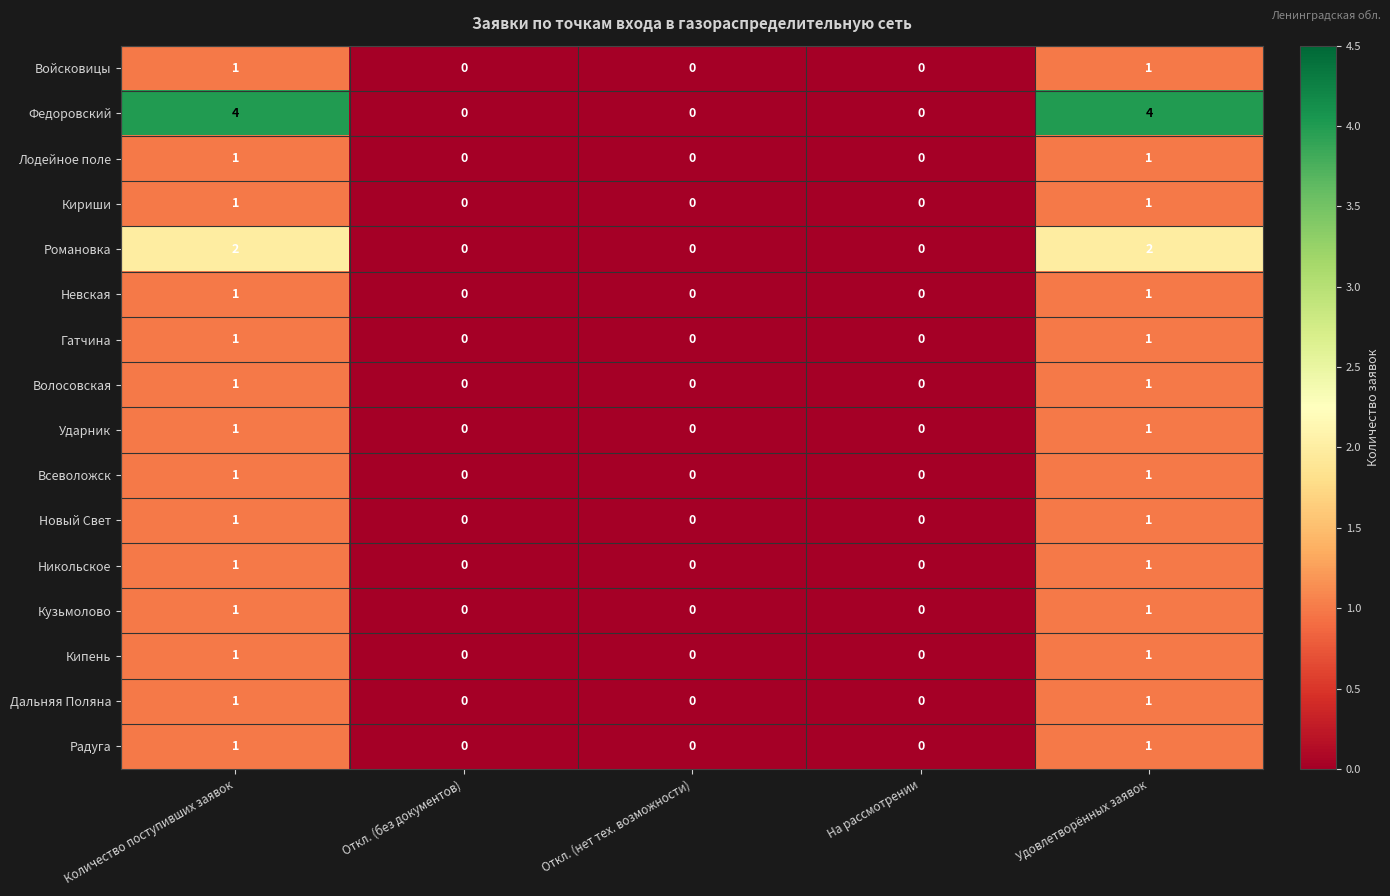

The Никольское series shows 1 at Количество поступивших заявок. True or false?

True